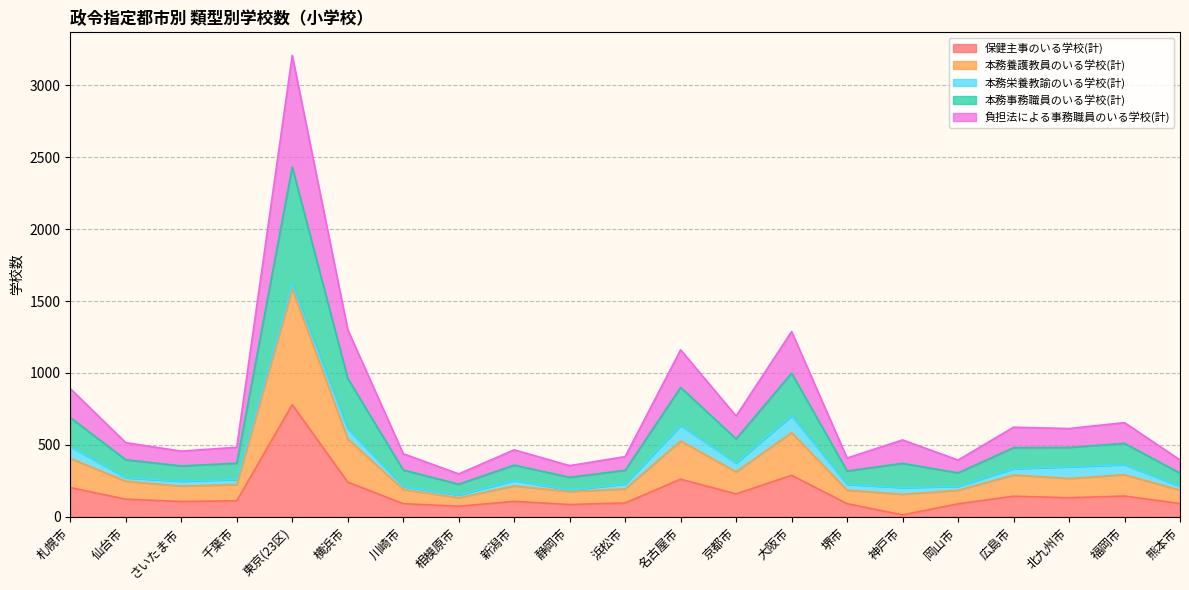

What is the maximum value for 保健主事のいる学校(計)?

780